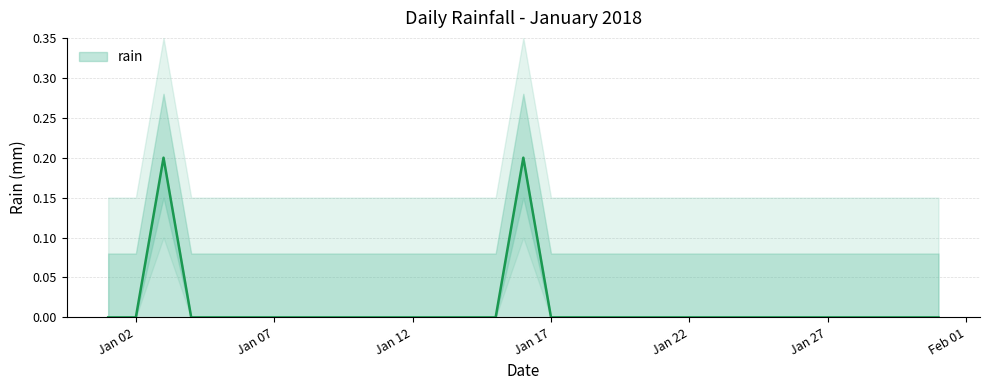

Is it true that rain equals 0.0 at Jan 17?

True